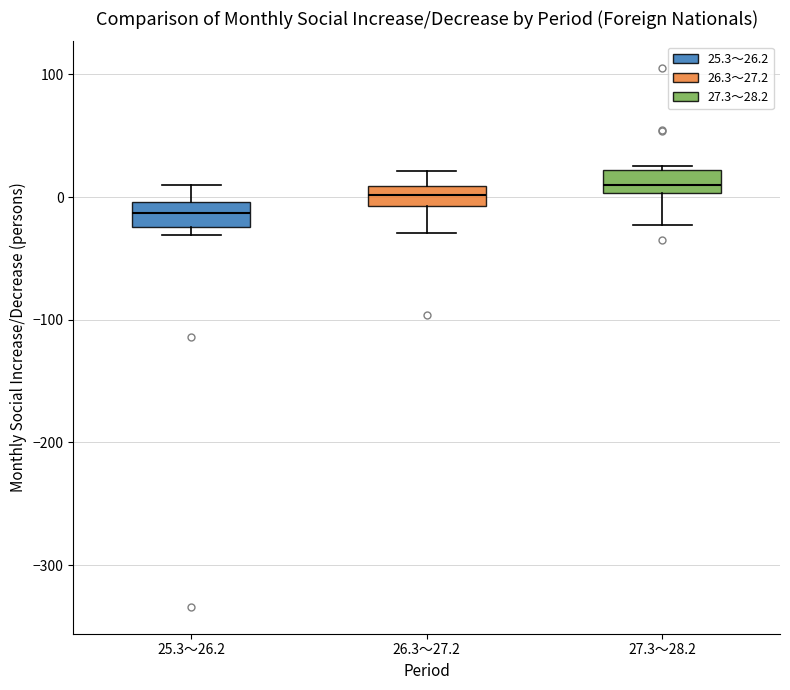

Where is the upper edge of the box for 25.3～26.2 on the y-axis? The values are not printed on the chart, so give them approximately, as read against the axis.

0